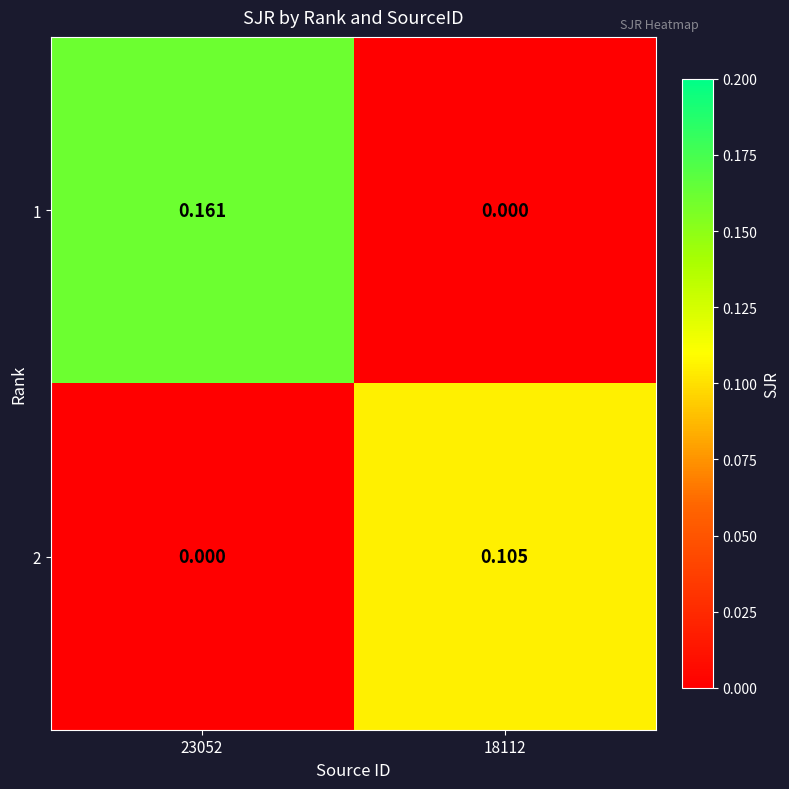

Is the value of 2 at 18112 greater than the value of 1 at 18112?

Yes